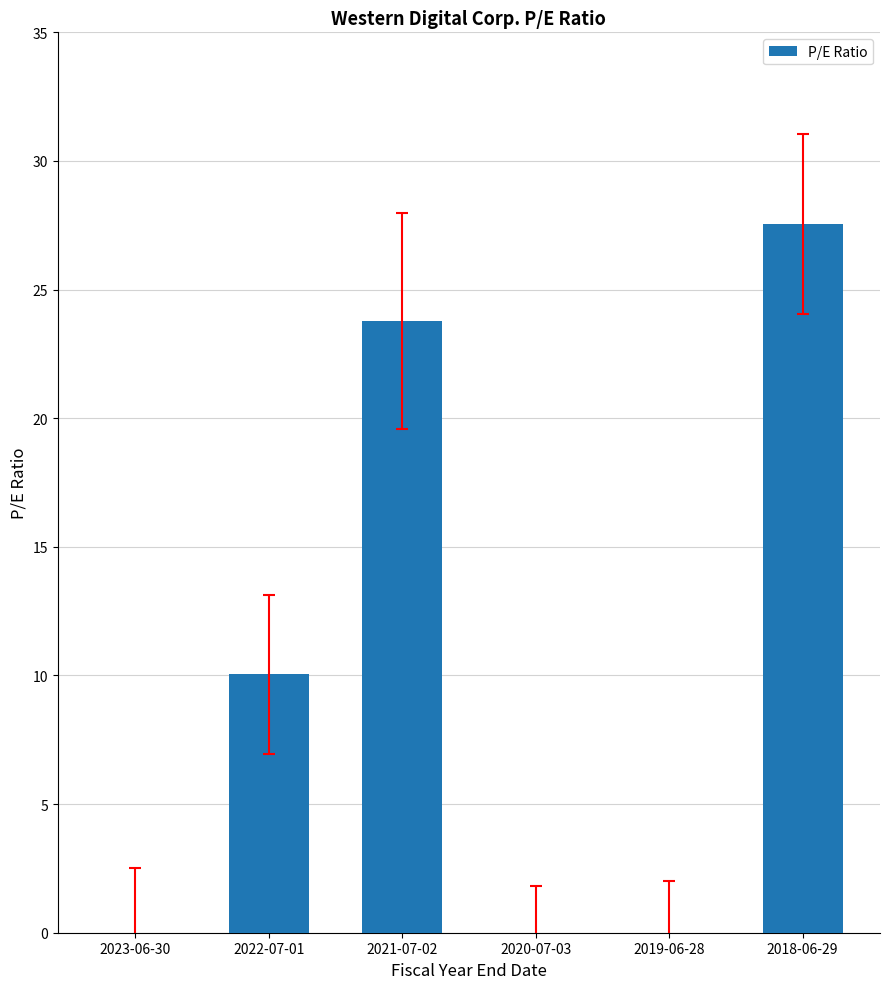

What is the average value?

10.2